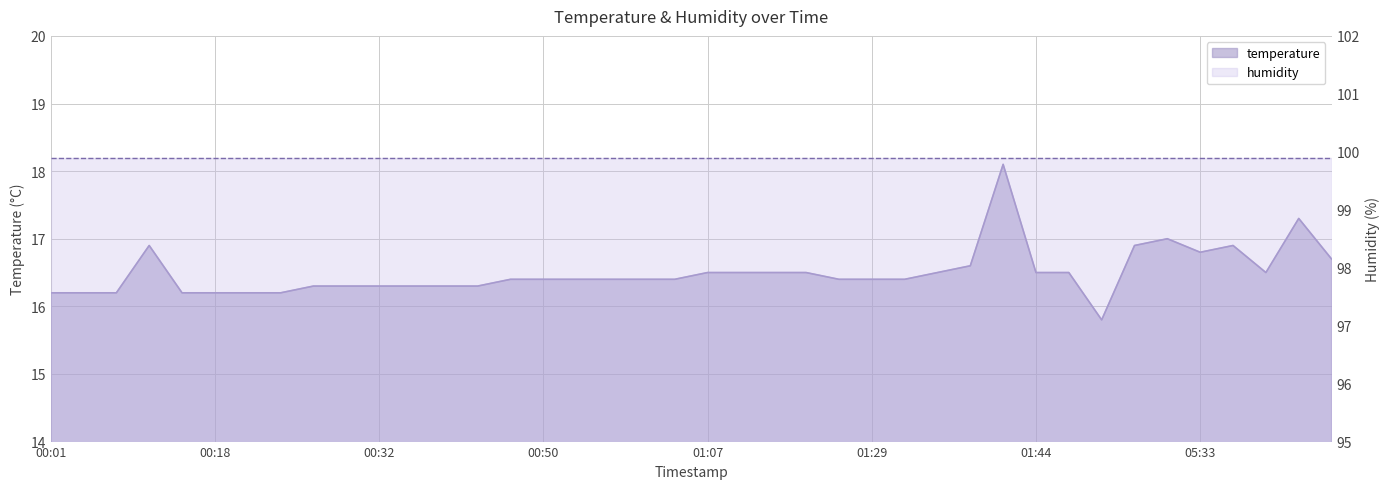

True or false: the data shows 25.9 at 01:02.

False